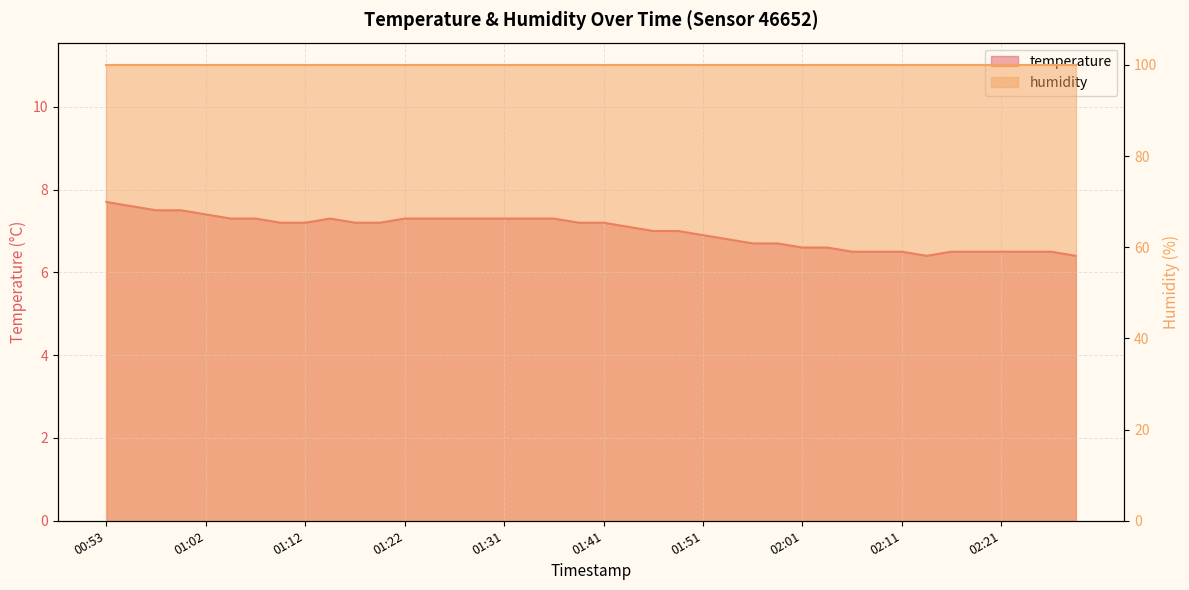

At which category does the data reach its first local valley?

02:13